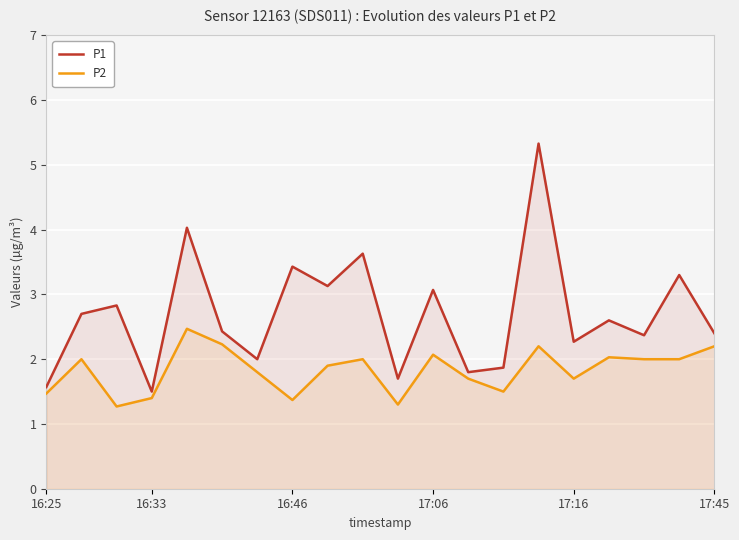

What is the sum of all P2 values?

36.6